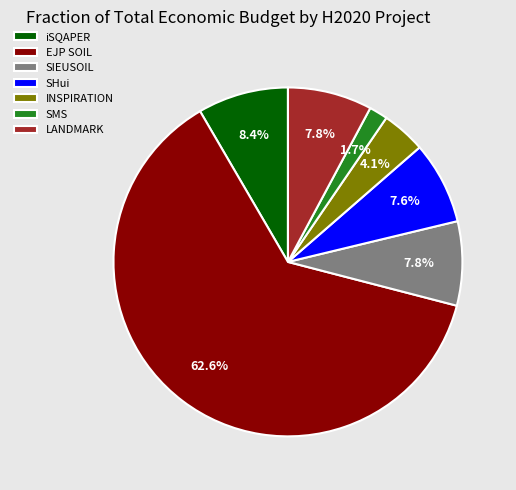

To the nearest percent, what portion does INSPIRATION represent?

4%